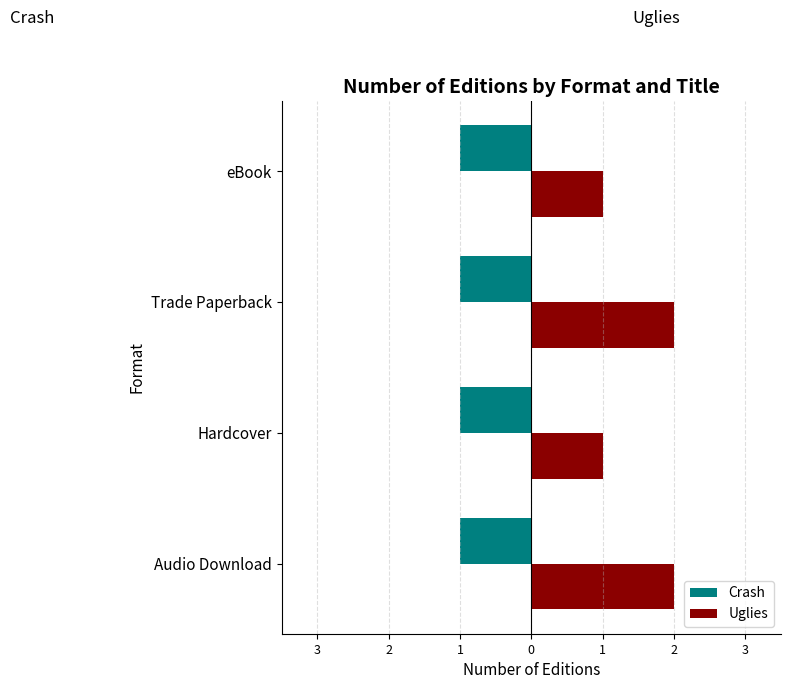

What are all the series names shown in the legend?

Crash, Uglies